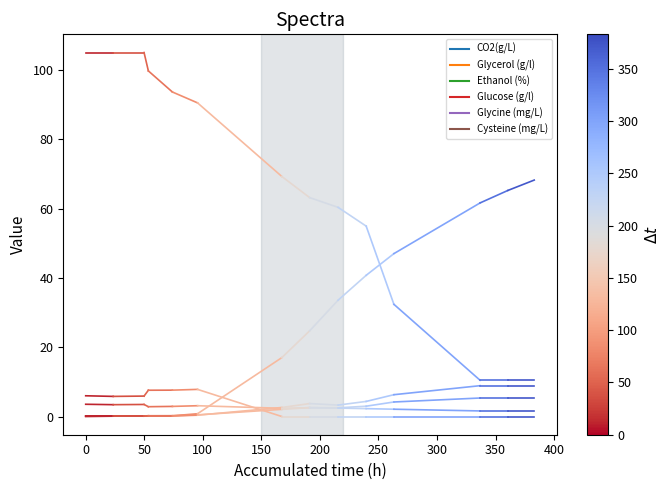

What is the difference between the maximum and minimum values in the CO2(g/L) series?

0.1